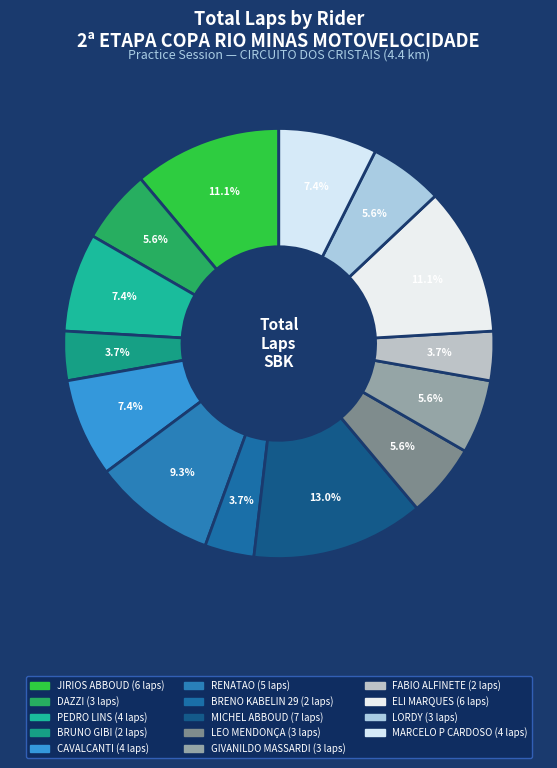

How many segments does this pie chart have?

14